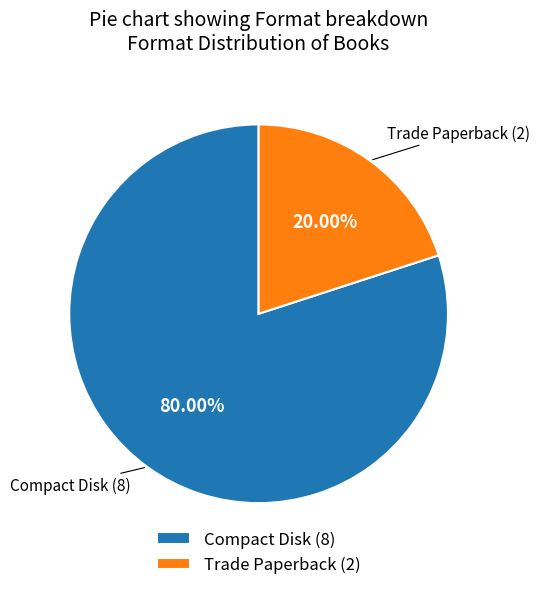

Approximately how many times larger is the value at Compact Disk compared to Trade Paperback?

4.0